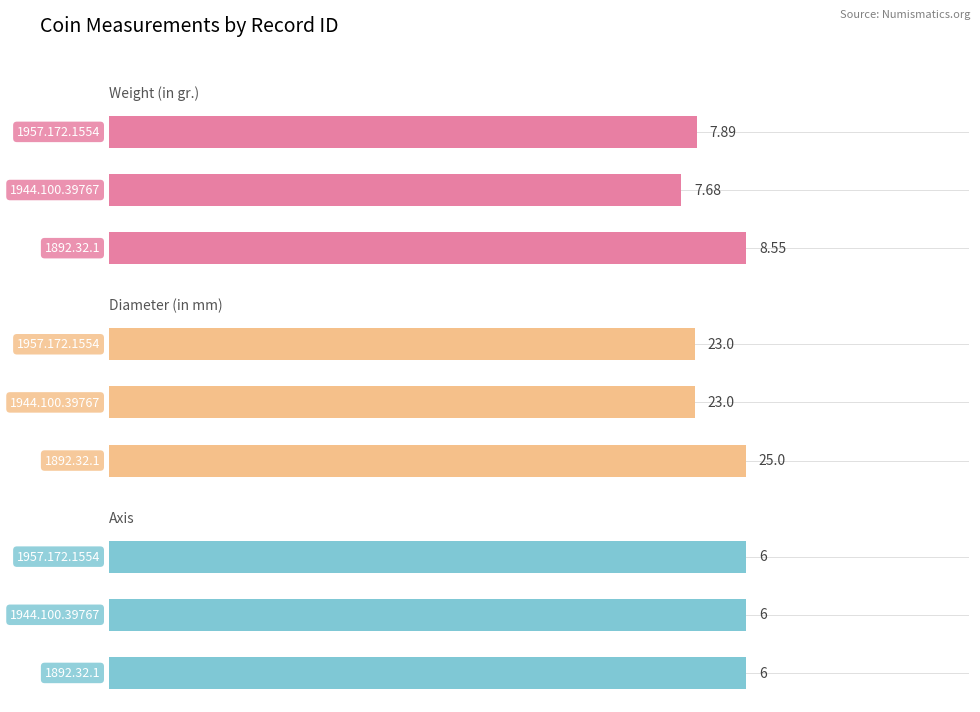

Is it true that Weight (in gr.) equals 12.0 at 0?

False